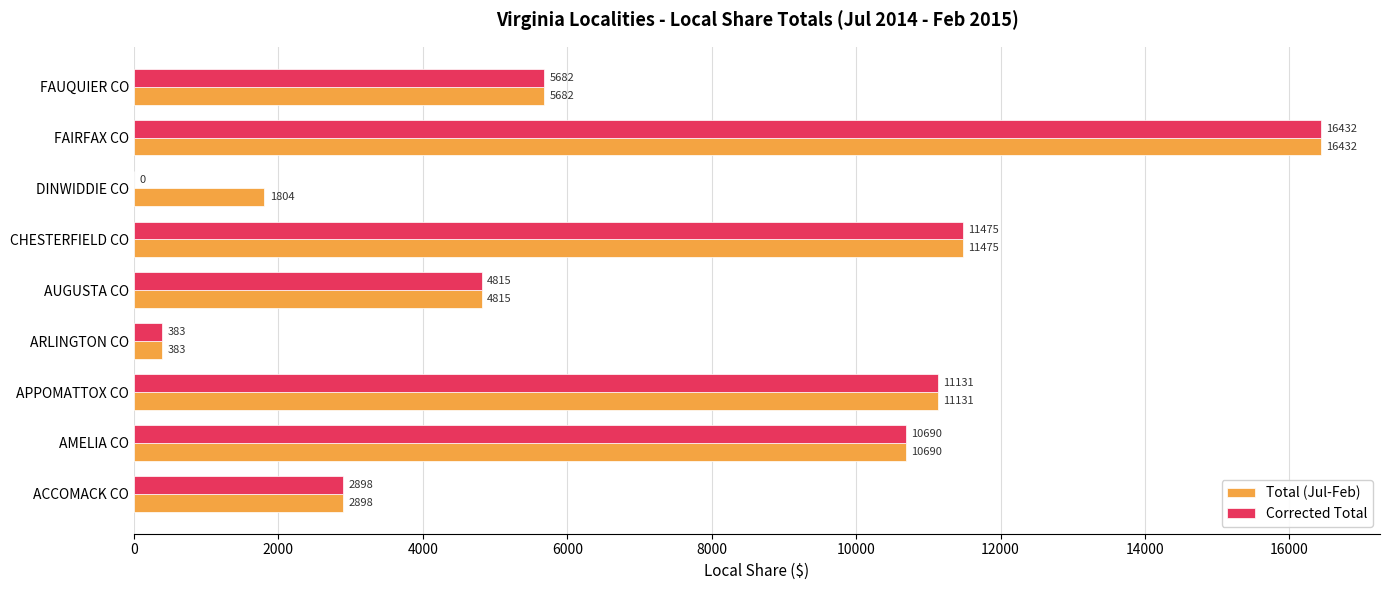

Which label corresponds to the largest value in the chart?

FAIRFAX CO